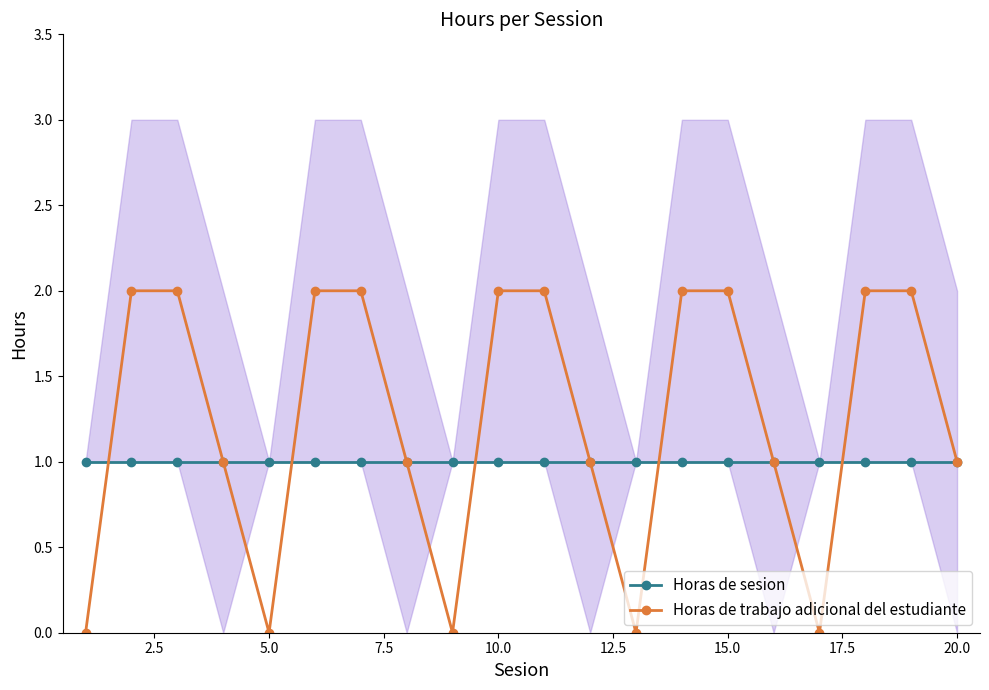

True or false: Horas de sesion has a value of 1 at 10.0.

True